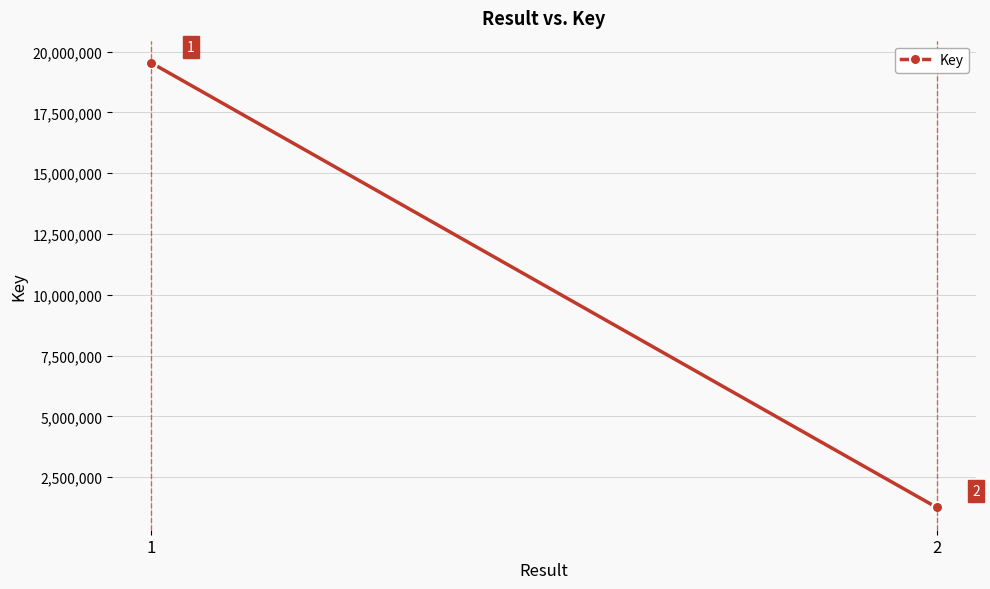

How many values are below 19536526?

1